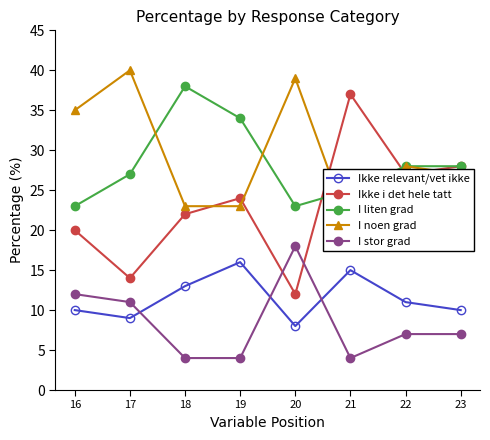

At 17, list the series in order from smallest to largest.

Ikke relevant/vet ikke, I stor grad, Ikke i det hele tatt, I liten grad, I noen grad